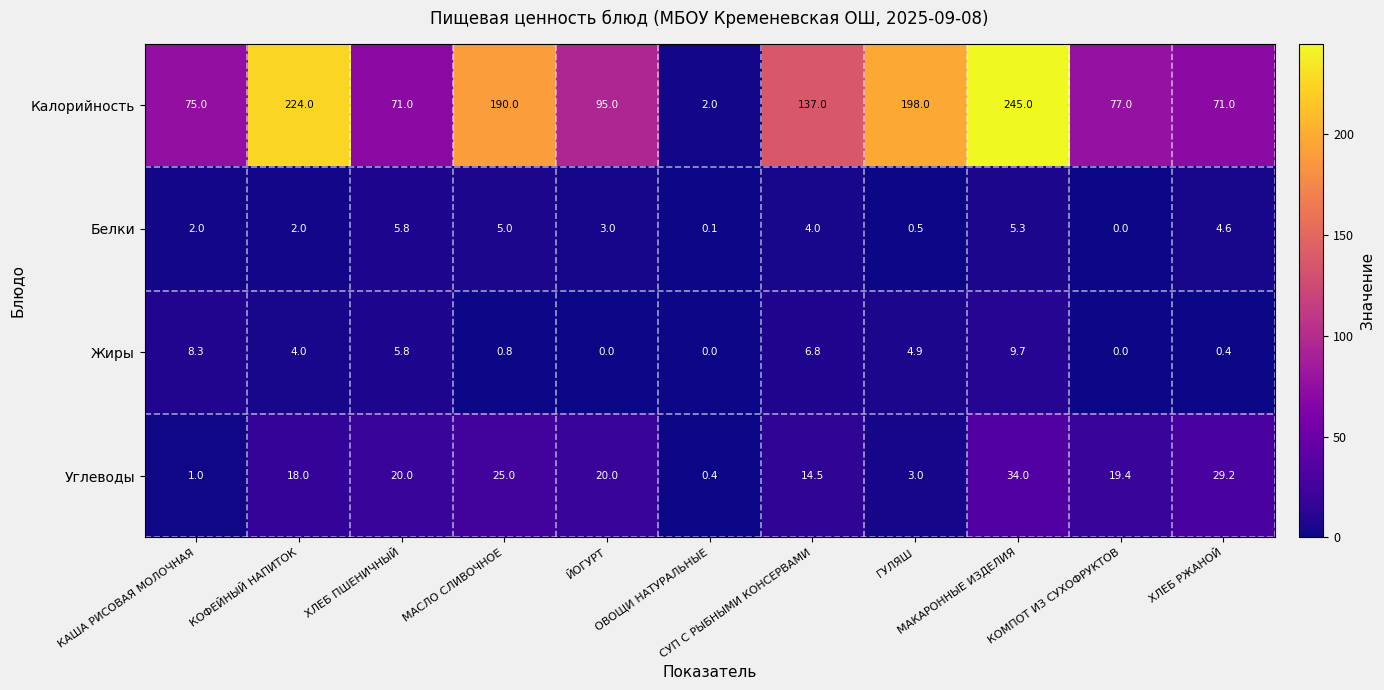

What is the difference between the second highest and second lowest values in the Белки series?

5.2